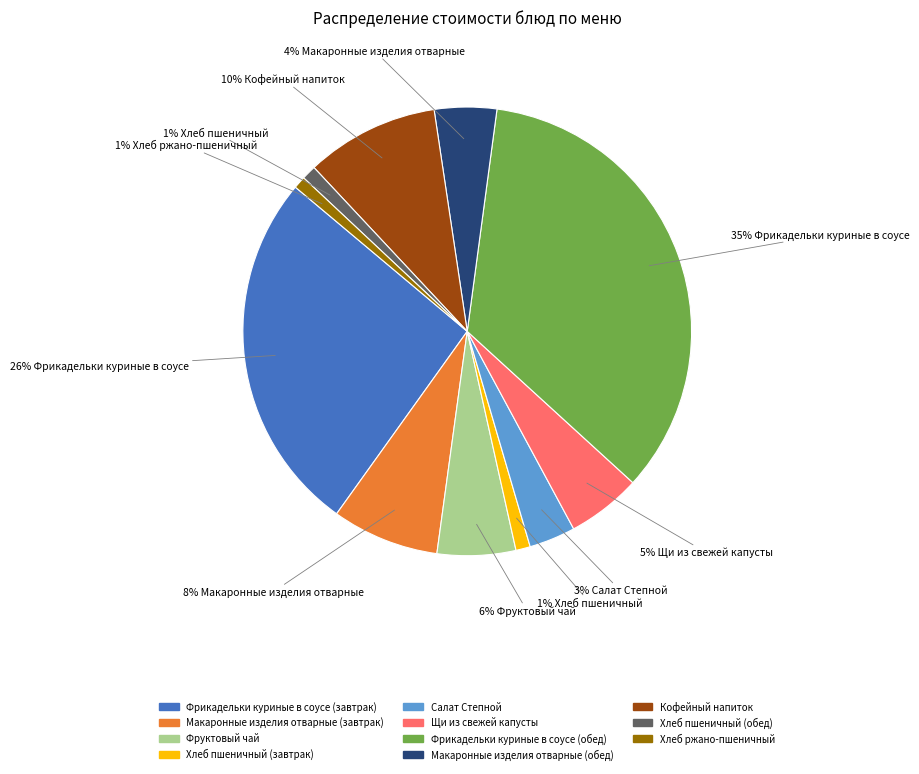

The Макаронные изделия отварные (завтрак) slice represents 8% of the pie. True or false?

True